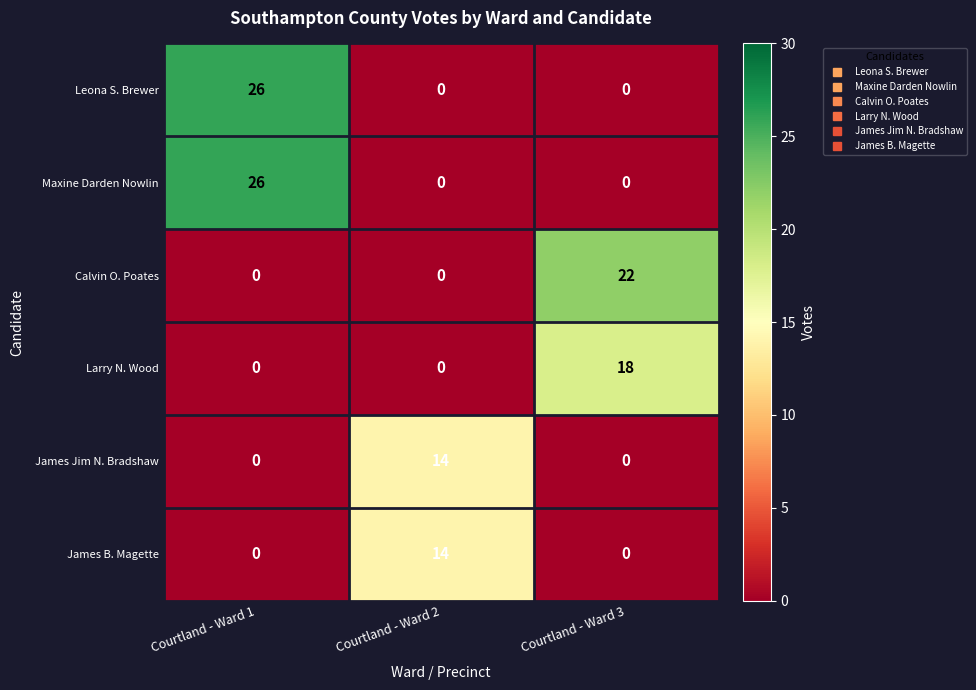

How many distinct data groups are displayed?

6